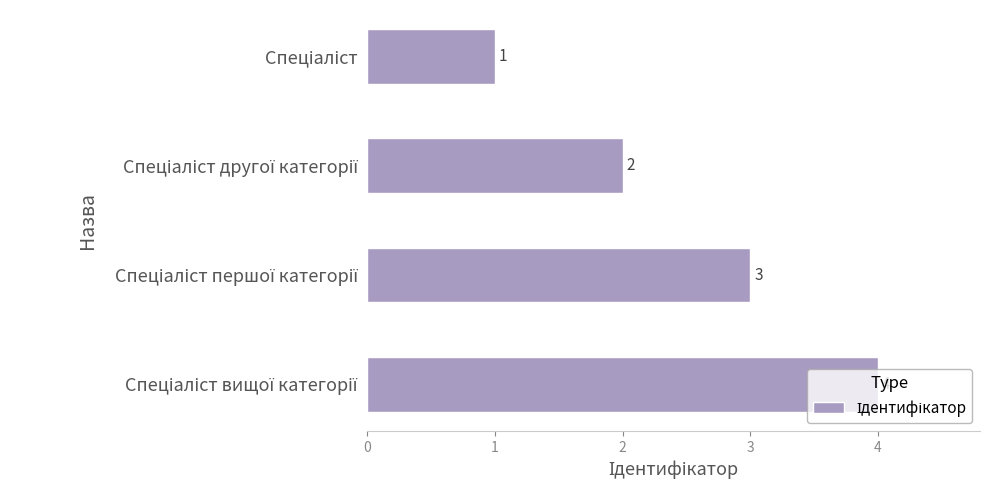

What is the difference between the maximum and minimum values?

3